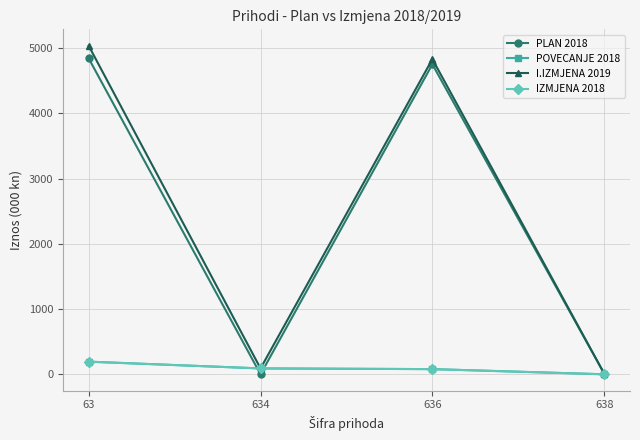

Which series has the widest spread of values?

I.IZMJENA 2019